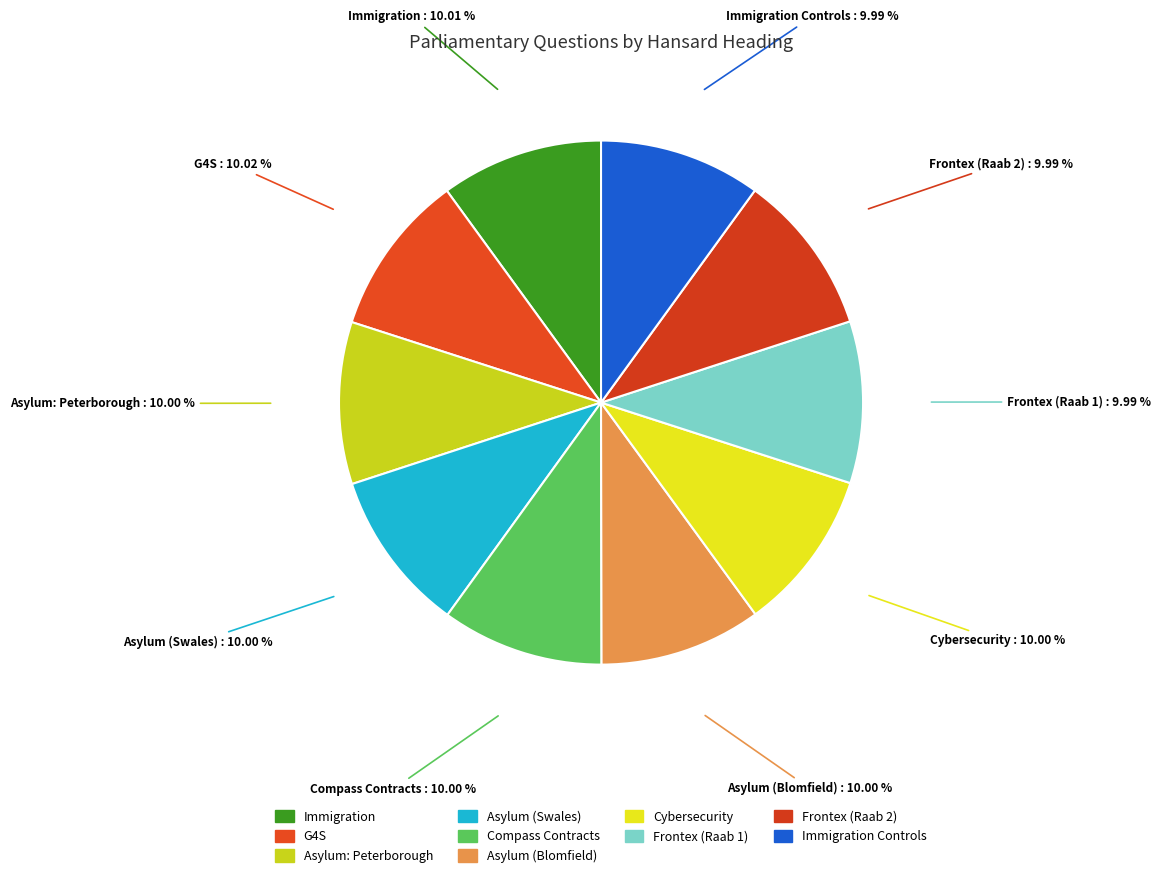

Count the number of slices in the pie.

10